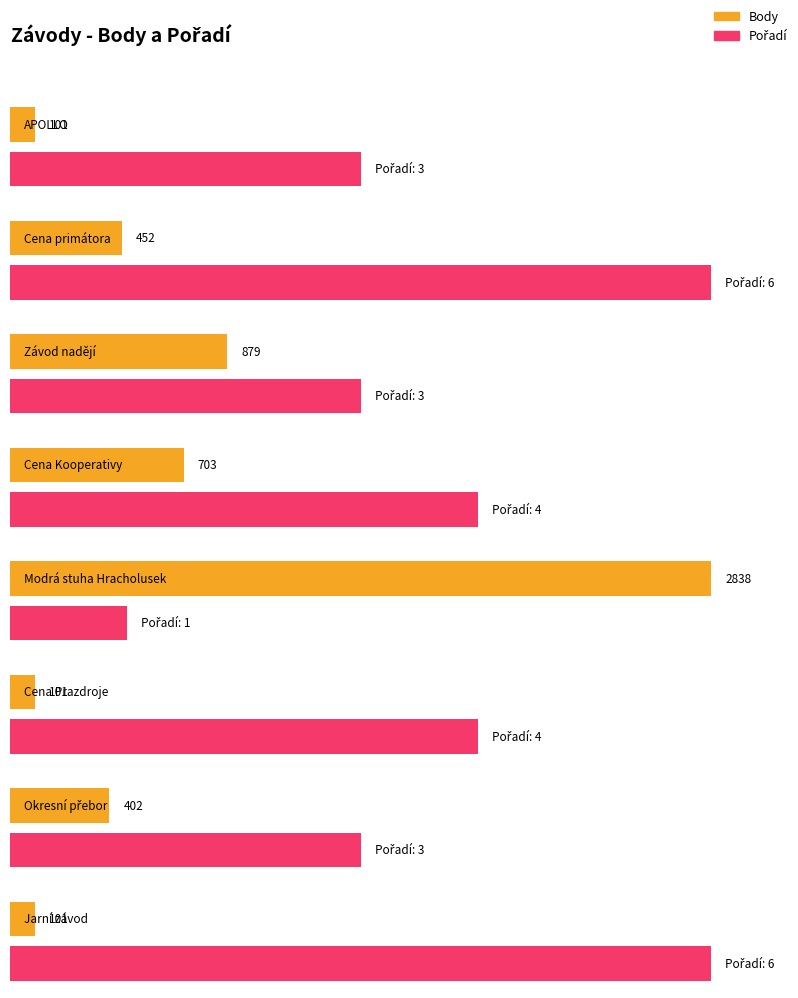

What is the total value across all series at Modrá stuha Hracholusek?

2839